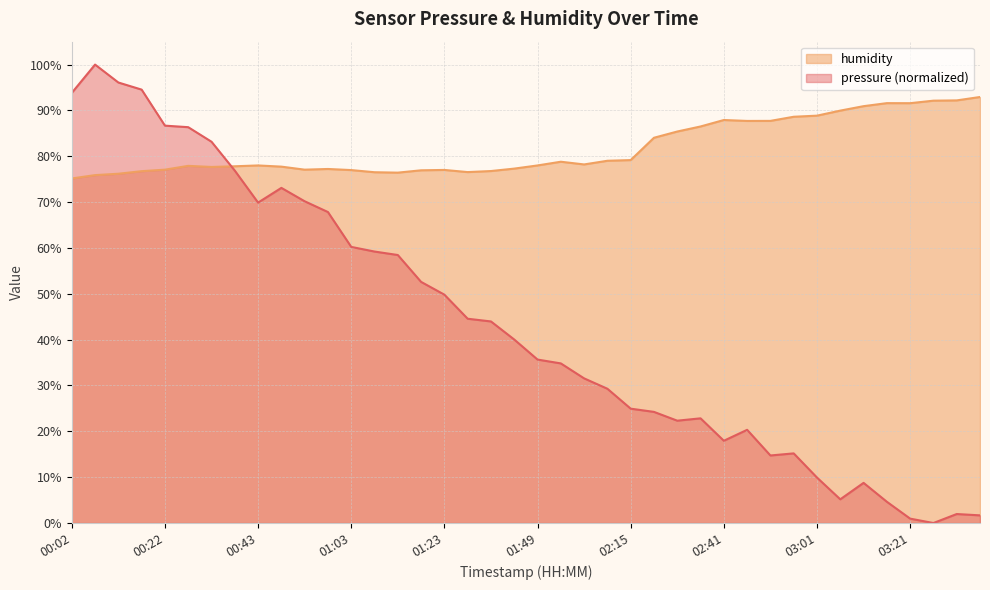

How many interior local peaks does the pressure series have?

7